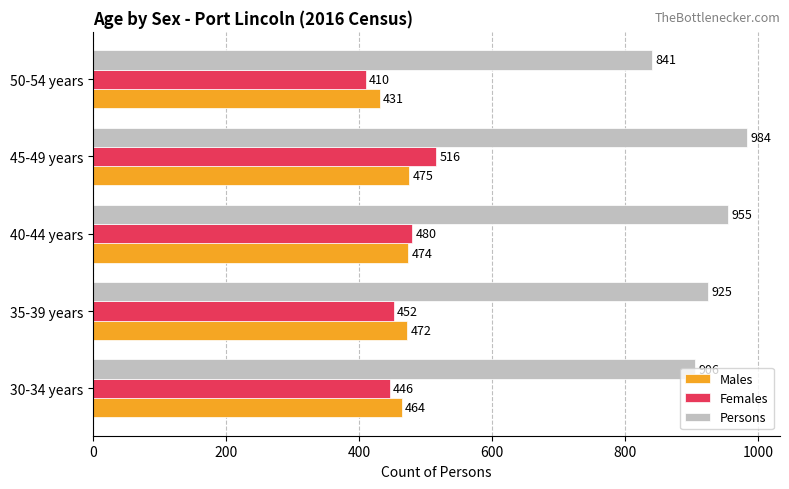

What value does the Males series have at 45-49 years, to the nearest 10?

480